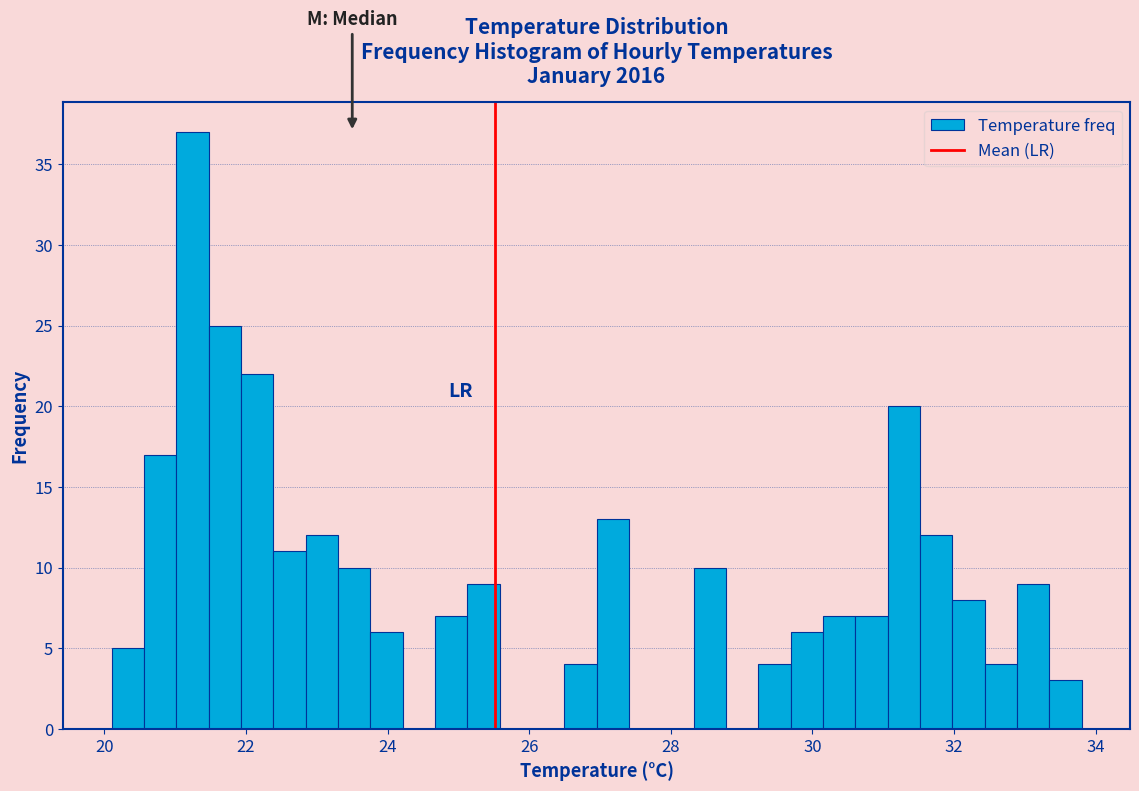

Around what value on the x-axis is the tallest bar? Give the approximate position of its centre, as read against the axis.

21.2